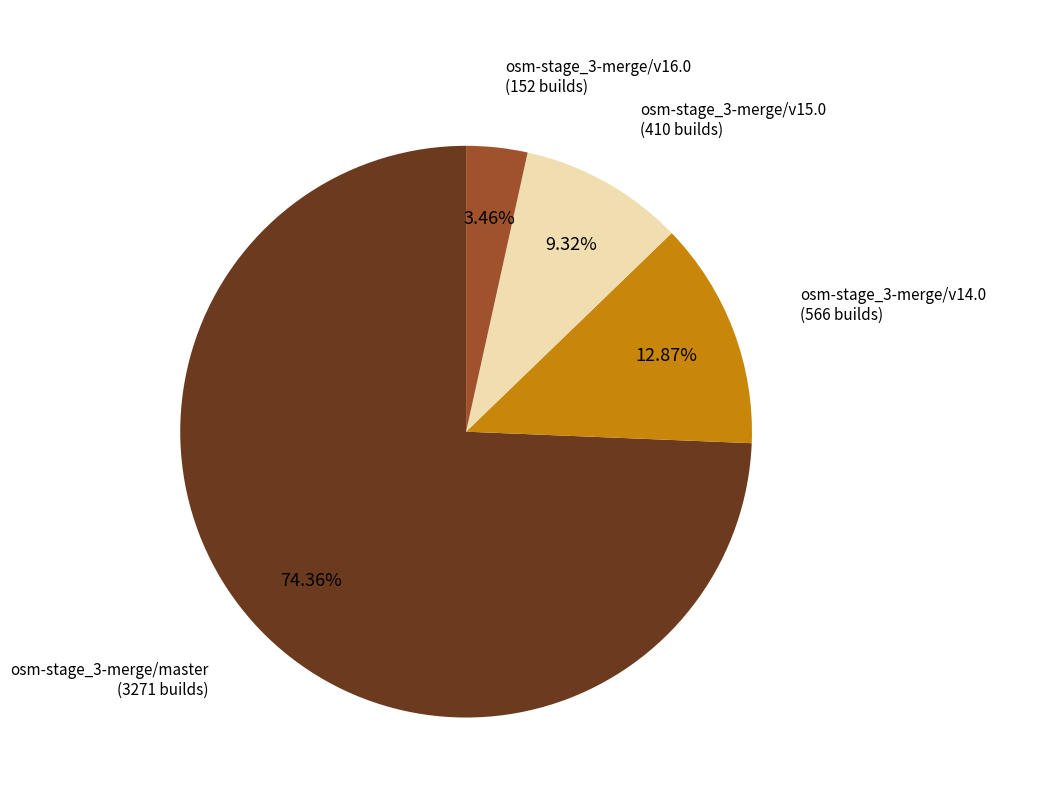

To the nearest percent, what is the difference between the osm-stage_3-merge/v14.0 and osm-stage_3-merge/v16.0 slice percentages?

9%